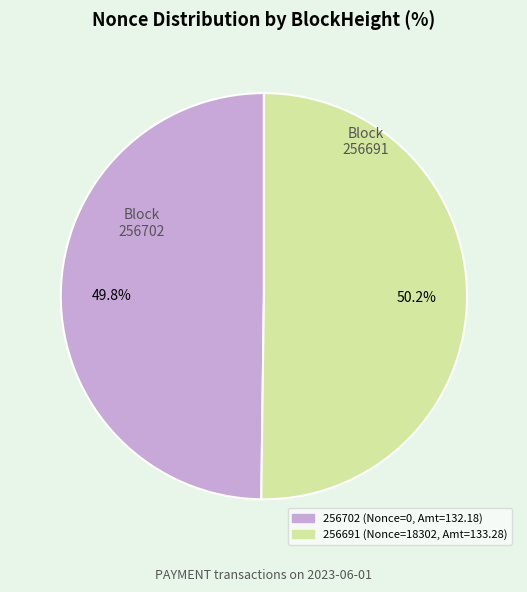

To the nearest percent, what is the combined percentage of 256702 and 256691?

100%